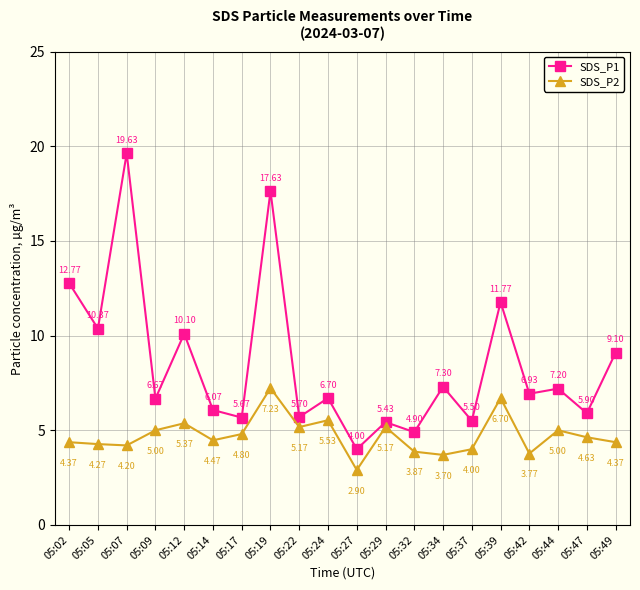

What is the total value across all series at 05:49?

13.5